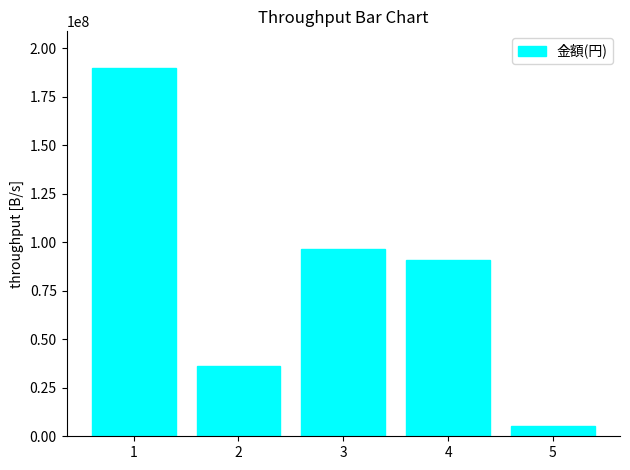

Where does the data first go above 90707164?

1